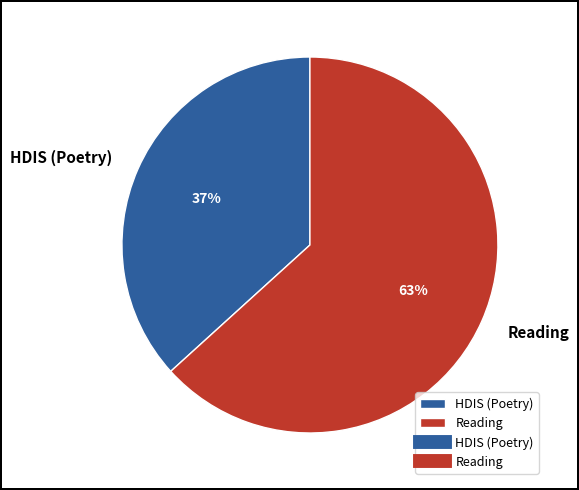

How many slices are in this pie chart?

2